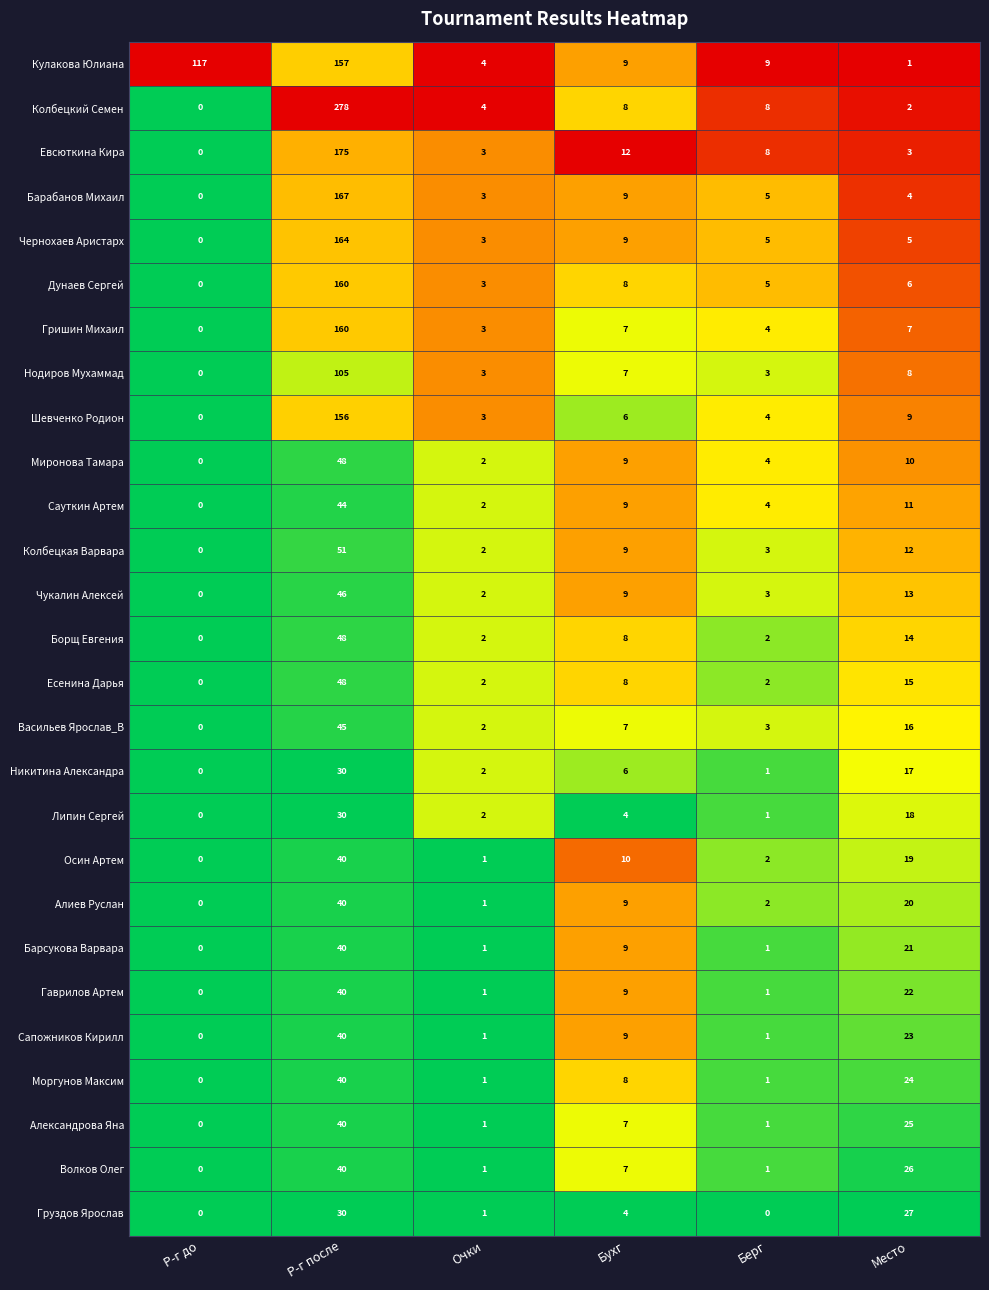

At which label is Барабанов Михаил closest to 83?

Бухг